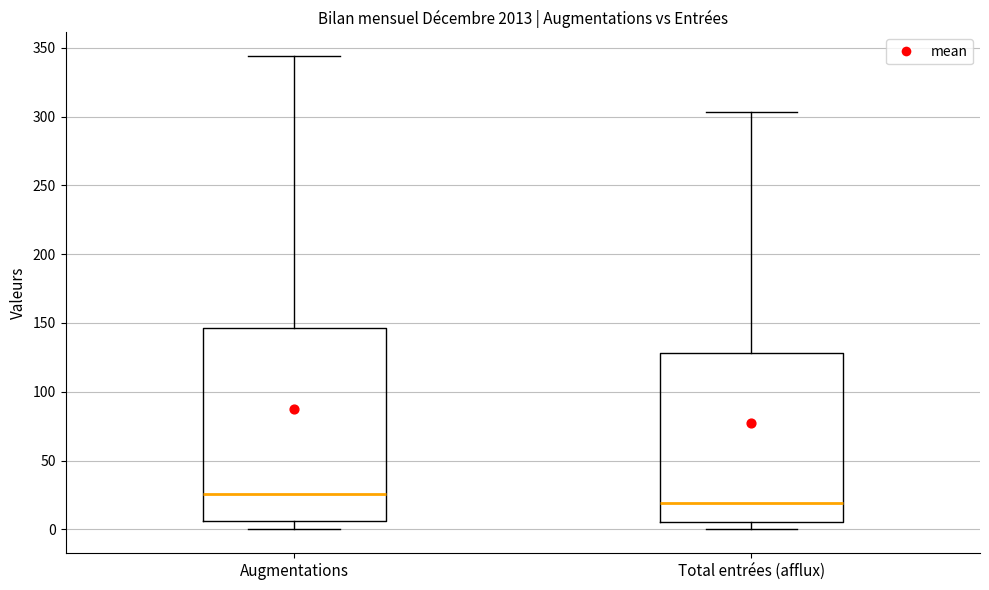

Which box has the lowest median line?

Total entrées (afflux)